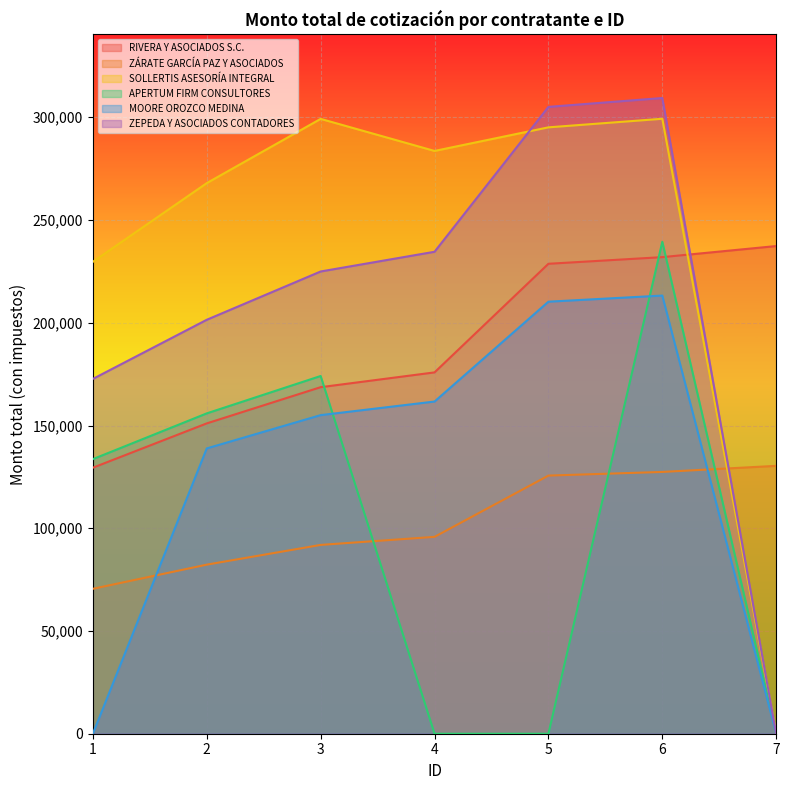

How many lines are shown in the chart?

6